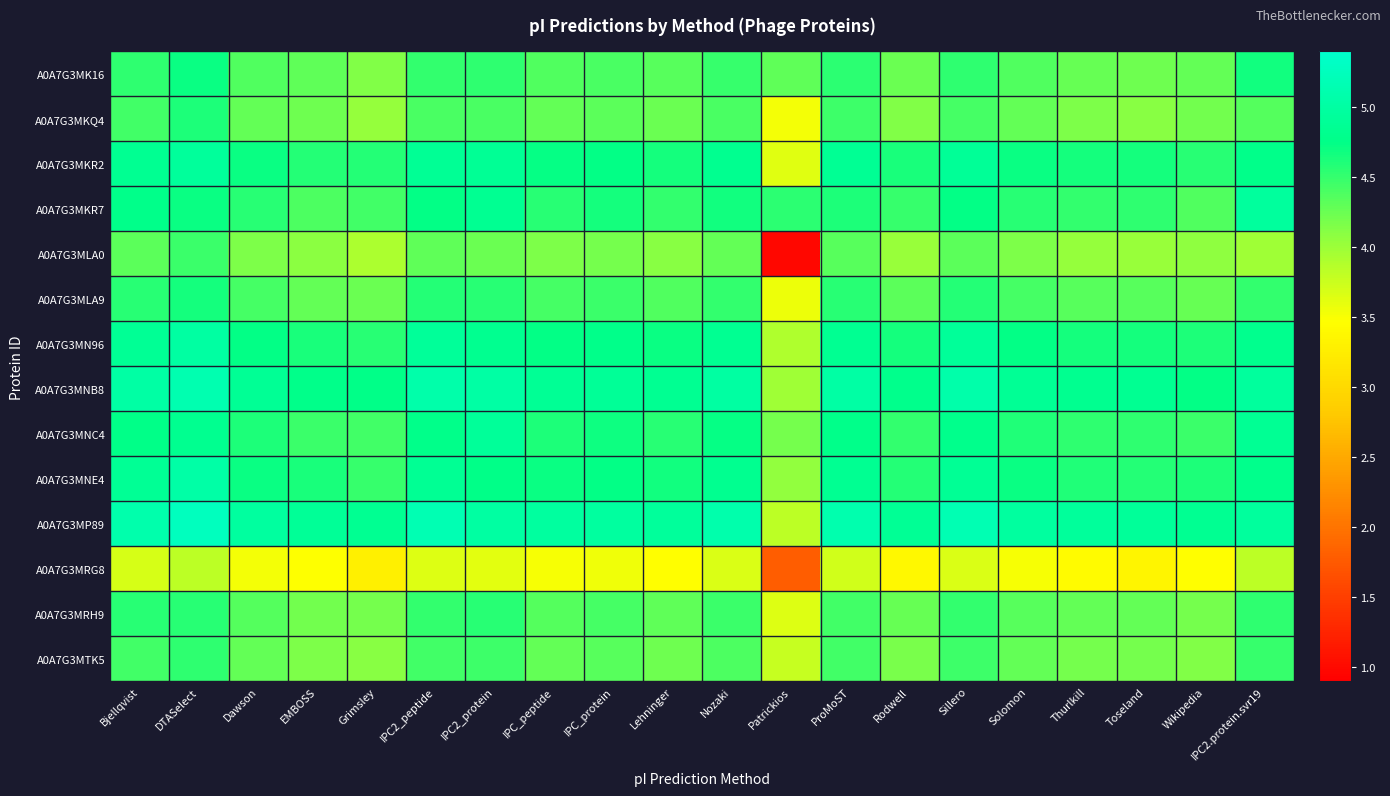

Reading left to right, what are all the values shown in this chart?

A0A7G3MK16: Bjellqvist=4.5	DTASelect=4.7	Dawson=4.4	EMBOSS=4.3	Grimsley=4.1	IPC2_peptide=4.5	IPC2_protein=4.5	IPC_peptide=4.4	IPC_protein=4.4	Lehninger=4.3	Nozaki=4.5	Patrickios=4.3	ProMoST=4.5	Rodwell=4.2	Sillero=4.5	Solomon=4.4	Thurlkill=4.3	Toseland=4.2	Wikipedia=4.3	IPC2.protein.svr19=4.7
A0A7G3MKQ4: Bjellqvist=4.4	DTASelect=4.6	Dawson=4.3	EMBOSS=4.2	Grimsley=4.0	IPC2_peptide=4.4	IPC2_protein=4.4	IPC_peptide=4.3	IPC_protein=4.3	Lehninger=4.2	Nozaki=4.4	Patrickios=3.5	ProMoST=4.5	Rodwell=4.1	Sillero=4.4	Solomon=4.3	Thurlkill=4.2	Toseland=4.1	Wikipedia=4.2	IPC2.protein.svr19=4.4
A0A7G3MKR2: Bjellqvist=4.9	DTASelect=4.9	Dawson=4.7	EMBOSS=4.6	Grimsley=4.6	IPC2_peptide=4.9	IPC2_protein=4.9	IPC_peptide=4.7	IPC_protein=4.7	Lehninger=4.7	Nozaki=4.8	Patrickios=3.6	ProMoST=4.9	Rodwell=4.6	Sillero=4.9	Solomon=4.7	Thurlkill=4.7	Toseland=4.7	Wikipedia=4.6	IPC2.protein.svr19=4.8
A0A7G3MKR7: Bjellqvist=4.8	DTASelect=4.7	Dawson=4.6	EMBOSS=4.4	Grimsley=4.4	IPC2_peptide=4.7	IPC2_protein=4.9	IPC_peptide=4.6	IPC_protein=4.7	Lehninger=4.5	Nozaki=4.7	Patrickios=4.5	ProMoST=4.6	Rodwell=4.5	Sillero=4.7	Solomon=4.6	Thurlkill=4.5	Toseland=4.5	Wikipedia=4.4	IPC2.protein.svr19=5.0
A0A7G3MLA0: Bjellqvist=4.3	DTASelect=4.5	Dawson=4.2	EMBOSS=4.1	Grimsley=3.9	IPC2_peptide=4.3	IPC2_protein=4.2	IPC_peptide=4.2	IPC_protein=4.2	Lehninger=4.1	Nozaki=4.3	Patrickios=1.0	ProMoST=4.3	Rodwell=4.0	Sillero=4.3	Solomon=4.2	Thurlkill=4.0	Toseland=4.0	Wikipedia=4.1	IPC2.protein.svr19=4.0
A0A7G3MLA9: Bjellqvist=4.6	DTASelect=4.6	Dawson=4.4	EMBOSS=4.3	Grimsley=4.2	IPC2_peptide=4.6	IPC2_protein=4.6	IPC_peptide=4.4	IPC_protein=4.5	Lehninger=4.4	Nozaki=4.5	Patrickios=3.6	ProMoST=4.6	Rodwell=4.3	Sillero=4.6	Solomon=4.4	Thurlkill=4.3	Toseland=4.3	Wikipedia=4.3	IPC2.protein.svr19=4.5
A0A7G3MN96: Bjellqvist=4.9	DTASelect=5.0	Dawson=4.7	EMBOSS=4.6	Grimsley=4.6	IPC2_peptide=4.9	IPC2_protein=4.8	IPC_peptide=4.7	IPC_protein=4.8	Lehninger=4.7	Nozaki=4.9	Patrickios=3.9	ProMoST=4.9	Rodwell=4.6	Sillero=4.9	Solomon=4.7	Thurlkill=4.7	Toseland=4.7	Wikipedia=4.6	IPC2.protein.svr19=4.8
A0A7G3MNB8: Bjellqvist=5.0	DTASelect=5.1	Dawson=4.9	EMBOSS=4.8	Grimsley=4.8	IPC2_peptide=5.1	IPC2_protein=5.0	IPC_peptide=4.9	IPC_protein=4.9	Lehninger=4.8	Nozaki=5.0	Patrickios=4.0	ProMoST=5.0	Rodwell=4.8	Sillero=5.1	Solomon=4.9	Thurlkill=4.8	Toseland=4.8	Wikipedia=4.7	IPC2.protein.svr19=5.0
A0A7G3MNC4: Bjellqvist=4.8	DTASelect=4.8	Dawson=4.6	EMBOSS=4.5	Grimsley=4.4	IPC2_peptide=4.8	IPC2_protein=4.9	IPC_peptide=4.6	IPC_protein=4.7	Lehninger=4.6	Nozaki=4.7	Patrickios=4.2	ProMoST=4.8	Rodwell=4.5	Sillero=4.8	Solomon=4.6	Thurlkill=4.5	Toseland=4.5	Wikipedia=4.5	IPC2.protein.svr19=4.9
A0A7G3MNE4: Bjellqvist=4.9	DTASelect=5.0	Dawson=4.7	EMBOSS=4.6	Grimsley=4.5	IPC2_peptide=4.9	IPC2_protein=4.8	IPC_peptide=4.7	IPC_protein=4.7	Lehninger=4.7	Nozaki=4.8	Patrickios=4.0	ProMoST=4.8	Rodwell=4.6	Sillero=4.9	Solomon=4.7	Thurlkill=4.6	Toseland=4.6	Wikipedia=4.6	IPC2.protein.svr19=4.8
A0A7G3MP89: Bjellqvist=5.1	DTASelect=5.3	Dawson=5.0	EMBOSS=4.9	Grimsley=4.8	IPC2_peptide=5.2	IPC2_protein=5.0	IPC_peptide=5.0	IPC_protein=5.0	Lehninger=4.9	Nozaki=5.1	Patrickios=3.8	ProMoST=5.1	Rodwell=4.9	Sillero=5.2	Solomon=5.0	Thurlkill=4.9	Toseland=4.9	Wikipedia=4.9	IPC2.protein.svr19=5.0
A0A7G3MRG8: Bjellqvist=3.7	DTASelect=3.8	Dawson=3.5	EMBOSS=3.5	Grimsley=3.3	IPC2_peptide=3.6	IPC2_protein=3.6	IPC_peptide=3.5	IPC_protein=3.5	Lehninger=3.5	Nozaki=3.7	Patrickios=1.8	ProMoST=3.7	Rodwell=3.4	Sillero=3.7	Solomon=3.5	Thurlkill=3.4	Toseland=3.4	Wikipedia=3.5	IPC2.protein.svr19=3.8
A0A7G3MRH9: Bjellqvist=4.6	DTASelect=4.6	Dawson=4.4	EMBOSS=4.2	Grimsley=4.2	IPC2_peptide=4.5	IPC2_protein=4.6	IPC_peptide=4.4	IPC_protein=4.4	Lehninger=4.3	Nozaki=4.5	Patrickios=3.7	ProMoST=4.4	Rodwell=4.3	Sillero=4.5	Solomon=4.3	Thurlkill=4.3	Toseland=4.3	Wikipedia=4.2	IPC2.protein.svr19=4.5
A0A7G3MTK5: Bjellqvist=4.4	DTASelect=4.5	Dawson=4.3	EMBOSS=4.2	Grimsley=4.1	IPC2_peptide=4.4	IPC2_protein=4.5	IPC_peptide=4.3	IPC_protein=4.3	Lehninger=4.2	Nozaki=4.4	Patrickios=3.8	ProMoST=4.4	Rodwell=4.2	Sillero=4.5	Solomon=4.3	Thurlkill=4.2	Toseland=4.2	Wikipedia=4.2	IPC2.protein.svr19=4.5